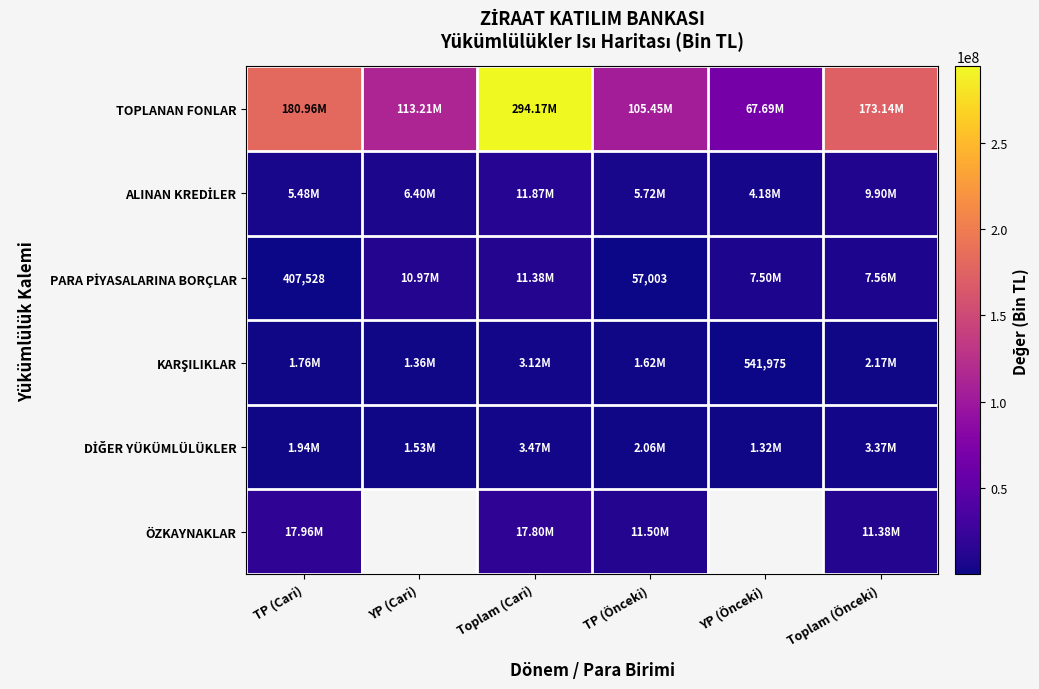

Is it true that ALINAN KREDİLER equals 4182250 at YP (Önceki)?

True